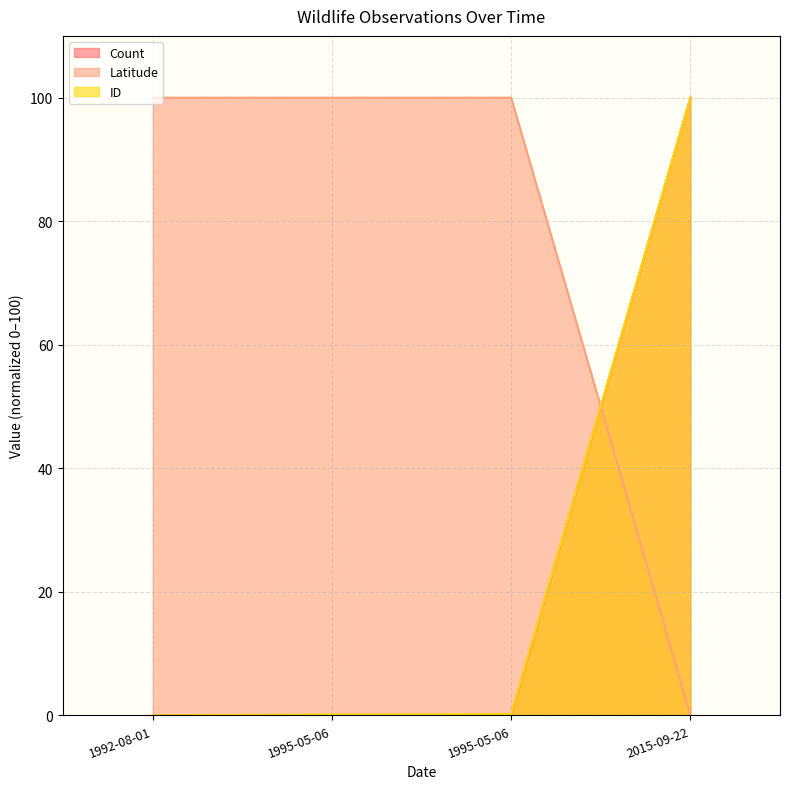

What is the total value across all series at 2015-09-22?

200.0